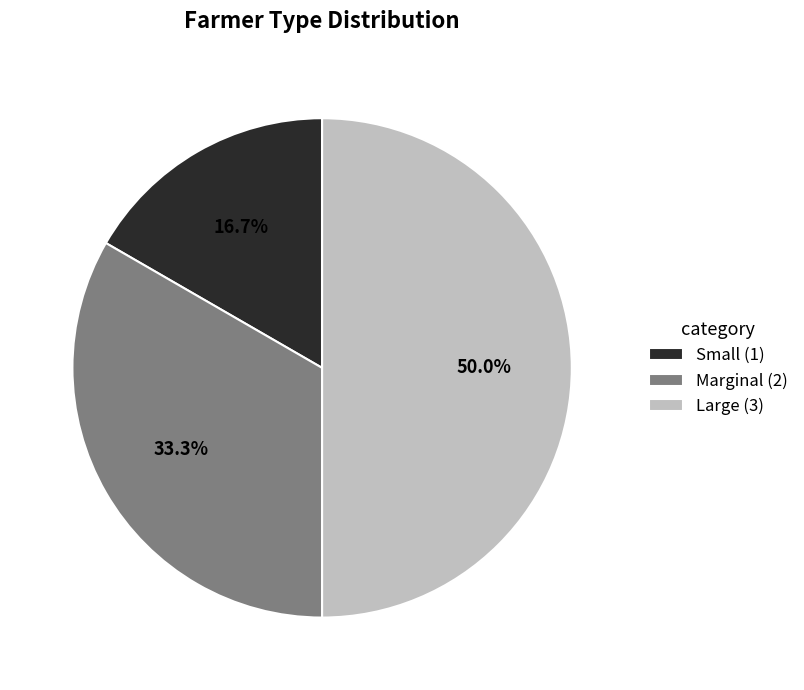

Combined, do Marginal and Large account for over 50%?

Yes